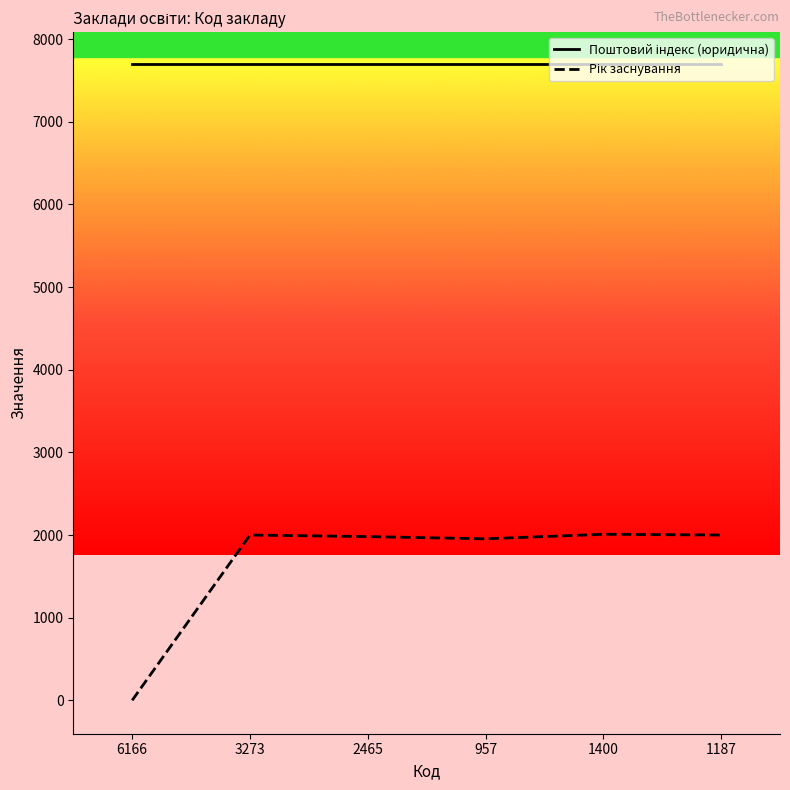

What is the difference between the highest and lowest values at 3273?

5700